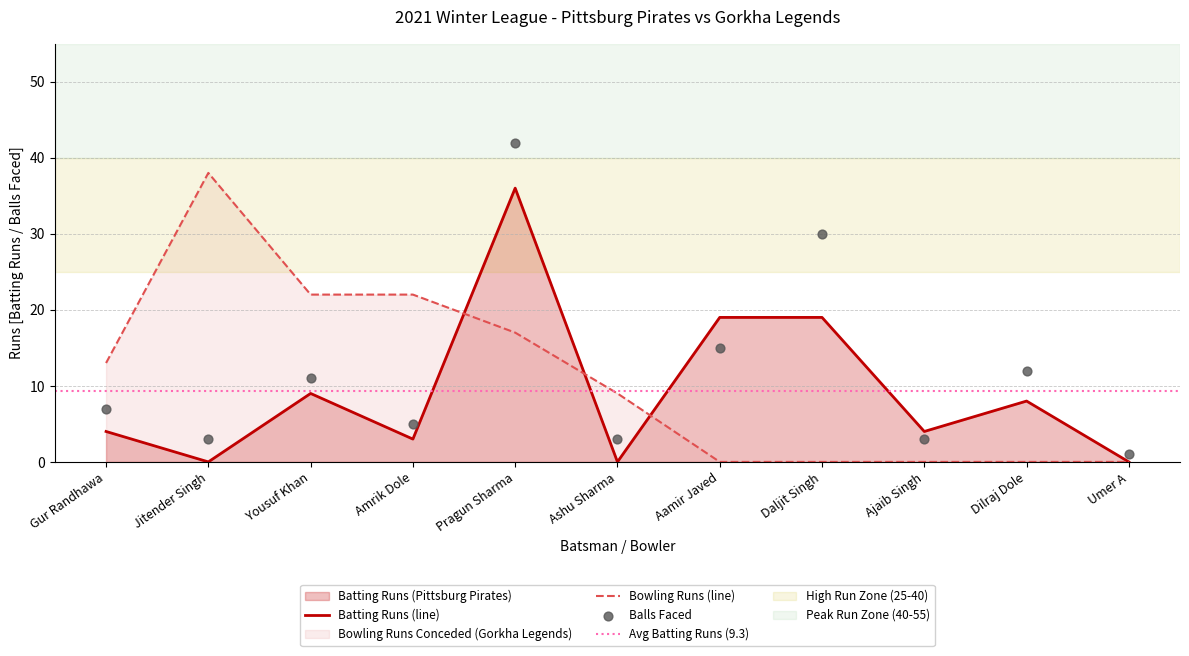

Which series has the widest spread of Y values?

Gorkha Legends Bowling Runs